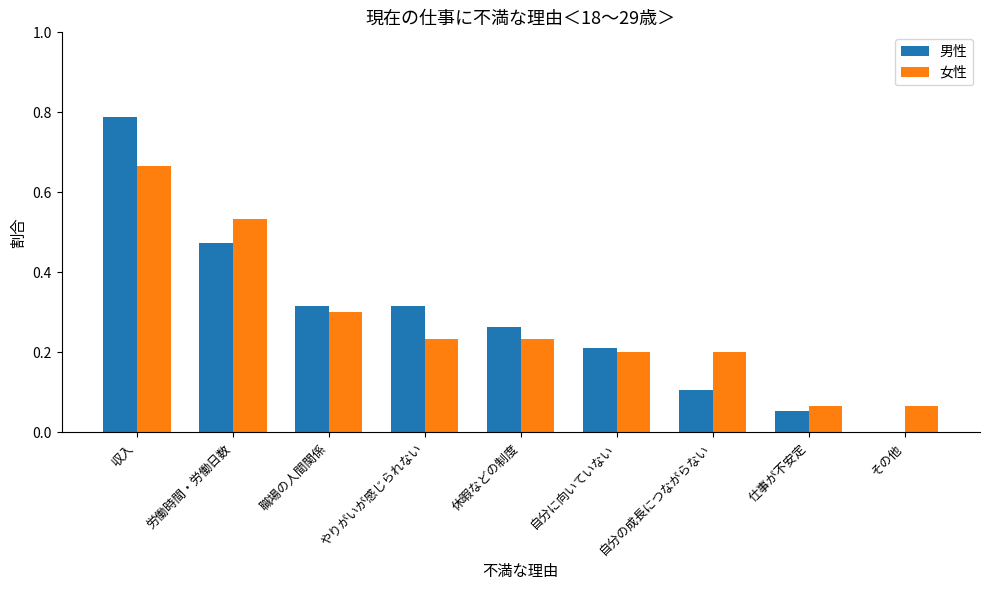

The value of 男性 at 休暇などの制度 is 0.3. True or false?

True